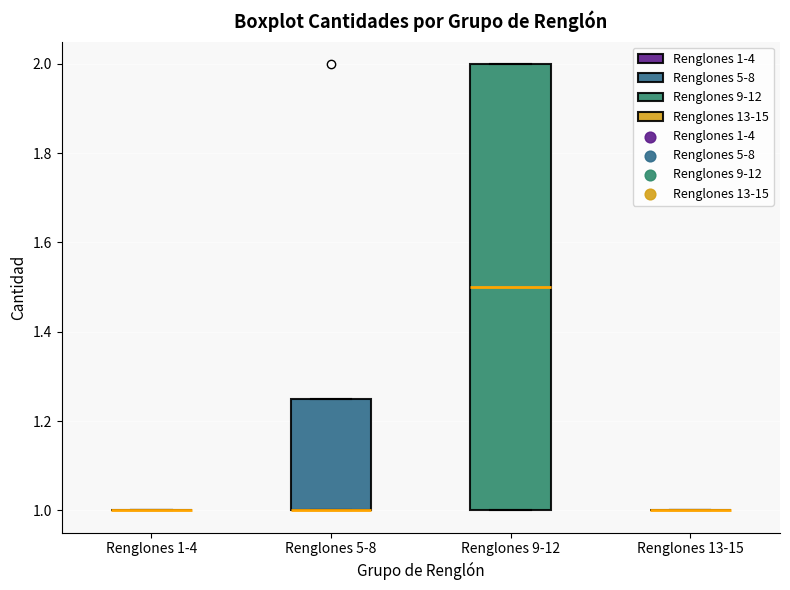

Reading left to right, transcribe this box plot: for each box, give where its median line is, the range the box spans, and where its two whiskers end, as read against the y-axis. The values are not printed on the chart, so give them approximately, as read against the axis.

Renglones 1-4: box collapsed to a line at 1.00, whiskers 1.00 to 1.00
Renglones 5-8: median 1.00 (drawn on the box's lower edge), box 1.00 to 1.26, whiskers 1.00 to 1.26
Renglones 9-12: median 1.50, box 1.00 to 2.00, whiskers 1.00 to 2.00
Renglones 13-15: box collapsed to a line at 1.00, whiskers 1.00 to 1.00